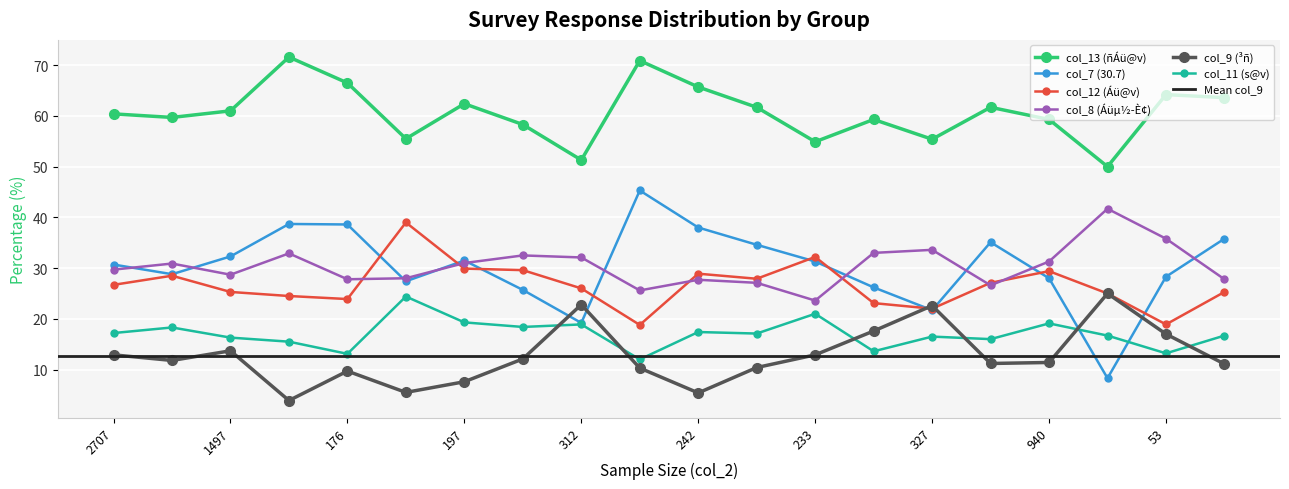

What is the maximum value shown in the chart?

71.6